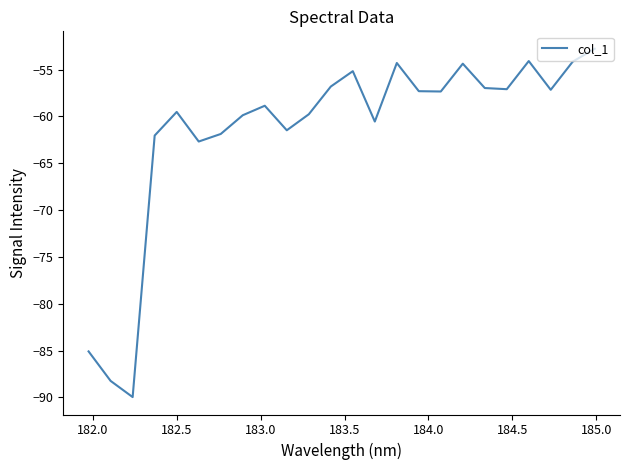

What is the minimum value shown in the chart?

-90.0